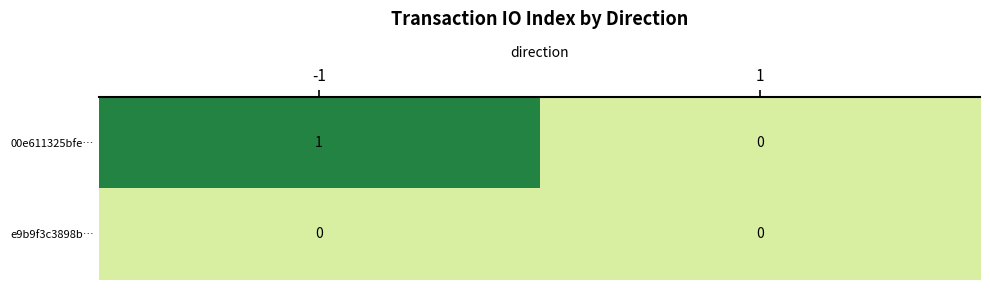

Rank the series by their maximum value, from lowest to highest.

e9b9f3c3898b…, 00e611325bfe…